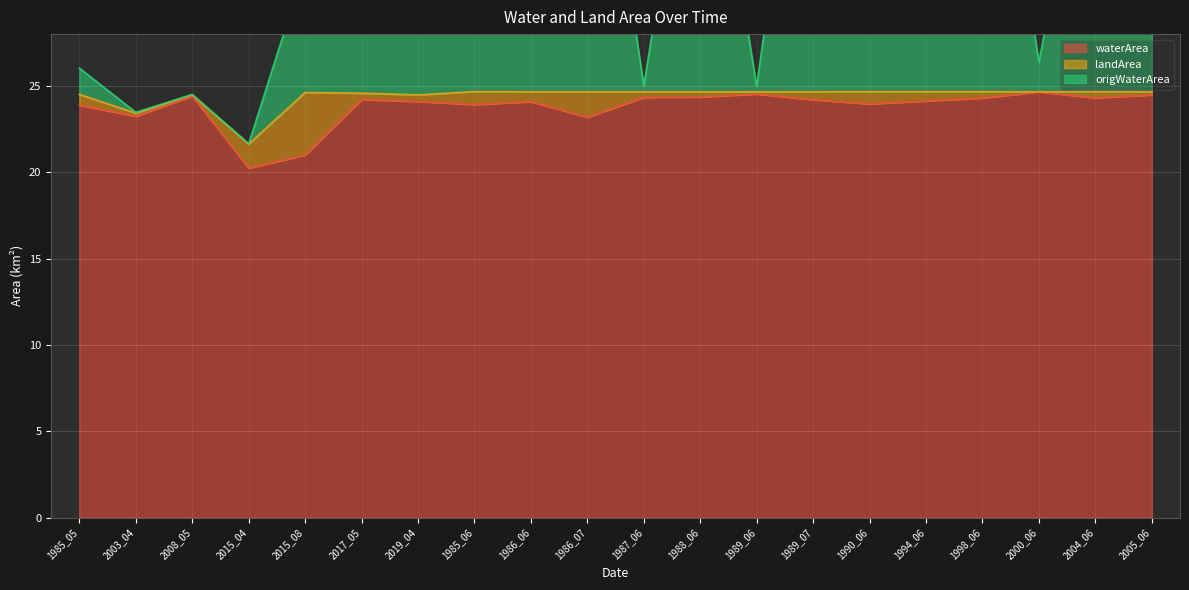

What is the label of the 2nd point from the right?

2004_06